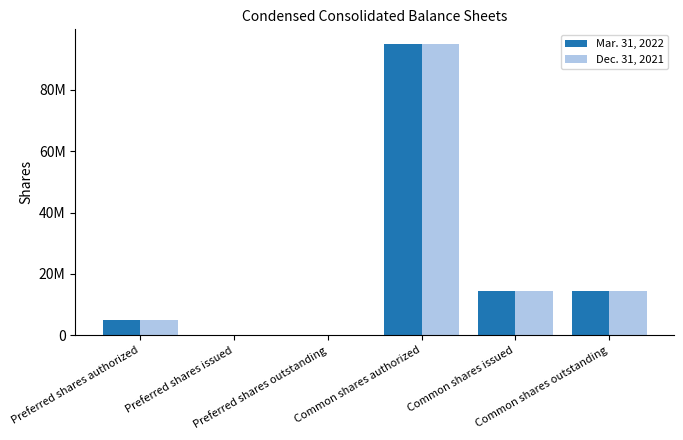

What are all the series names shown in the legend?

Mar. 31, 2022, Dec. 31, 2021